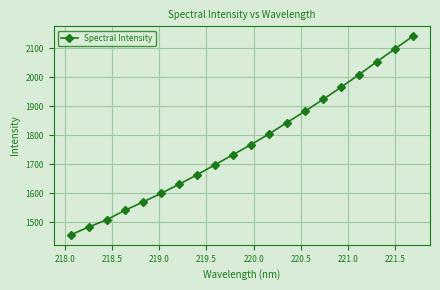

What is the maximum value shown in the chart?

2140.8